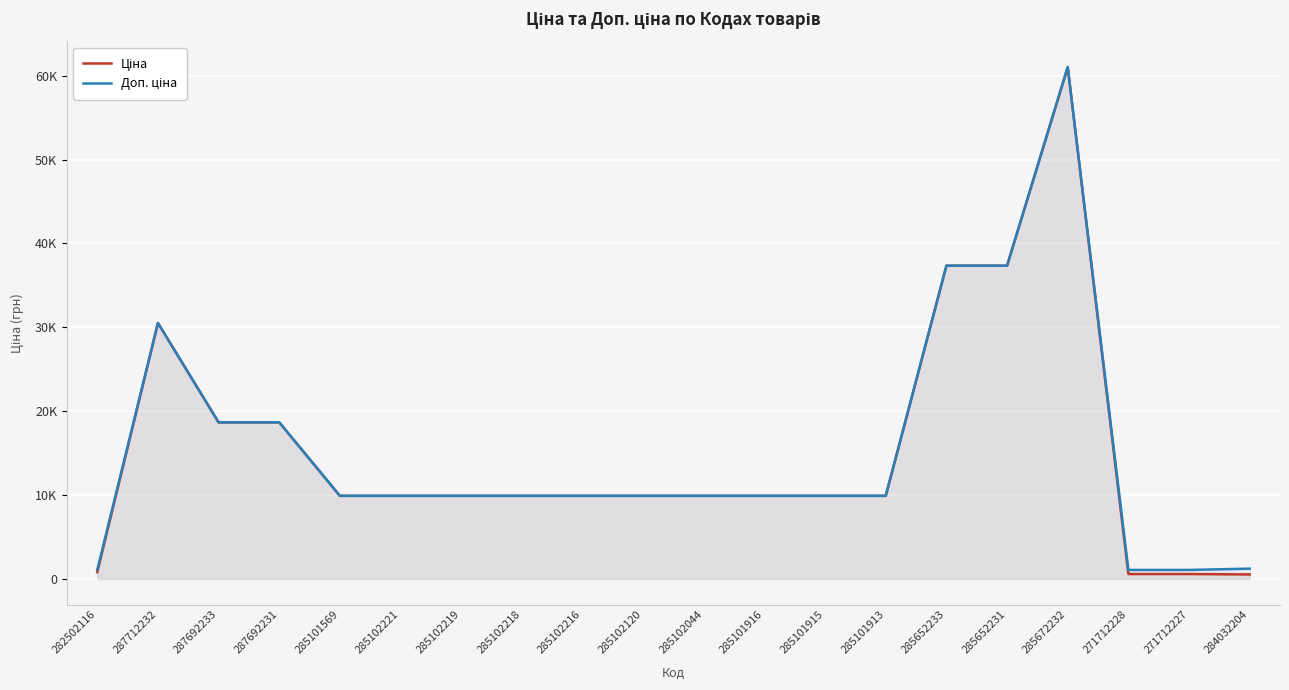

The value of Доп. ціна at 285102221 is 9908.5. True or false?

True